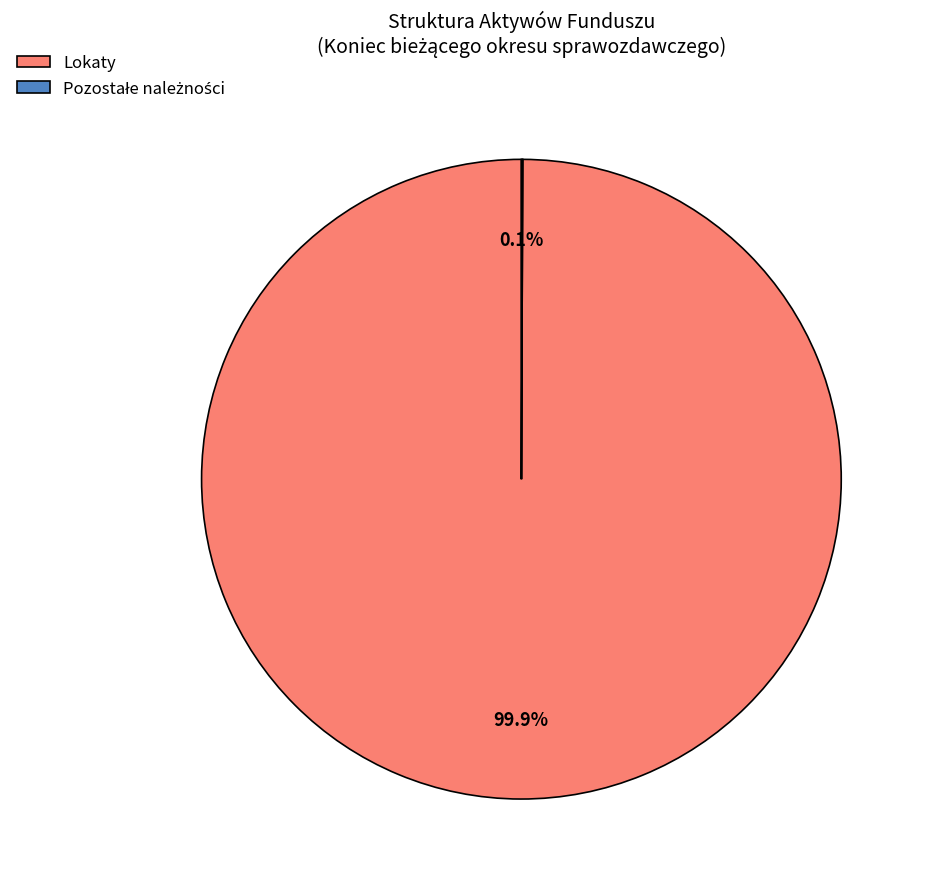

Which category has the biggest portion of the pie?

Lokaty